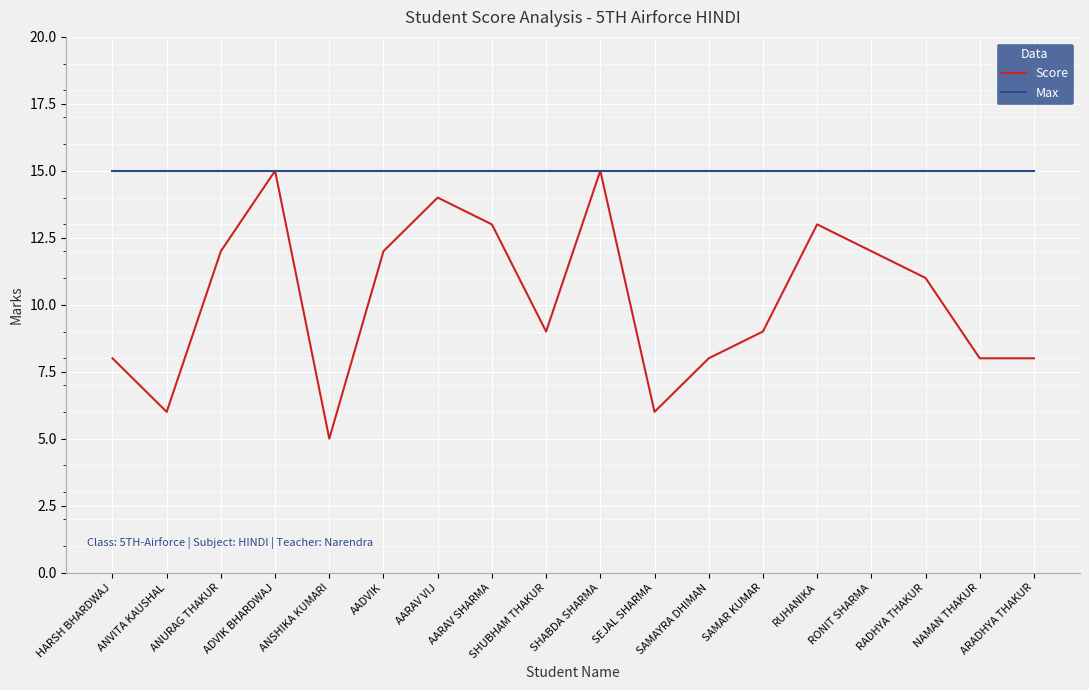

Which series has the largest total across all categories?

Max